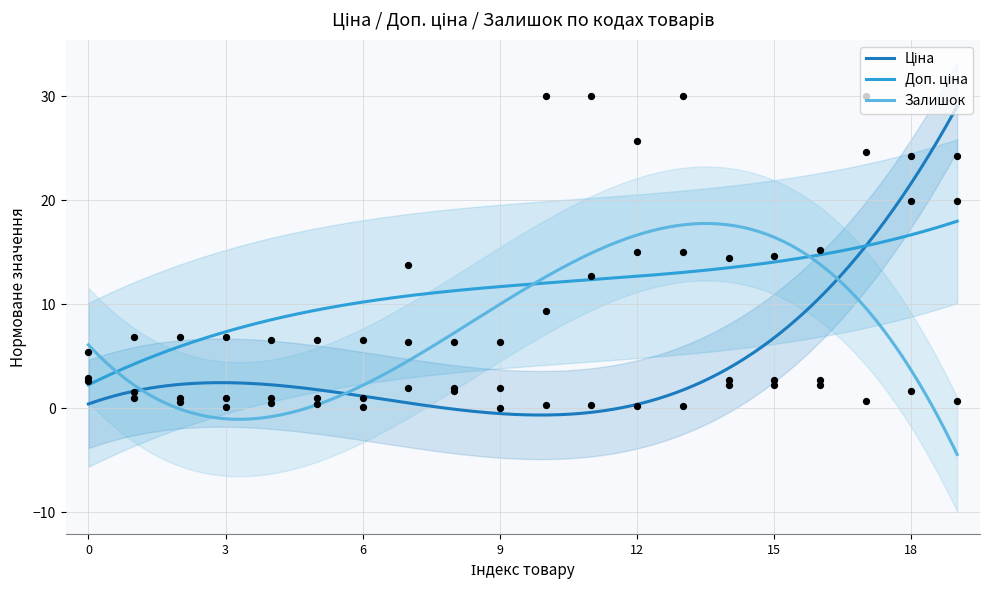

Which series has the largest total across all categories?

Доп. ціна